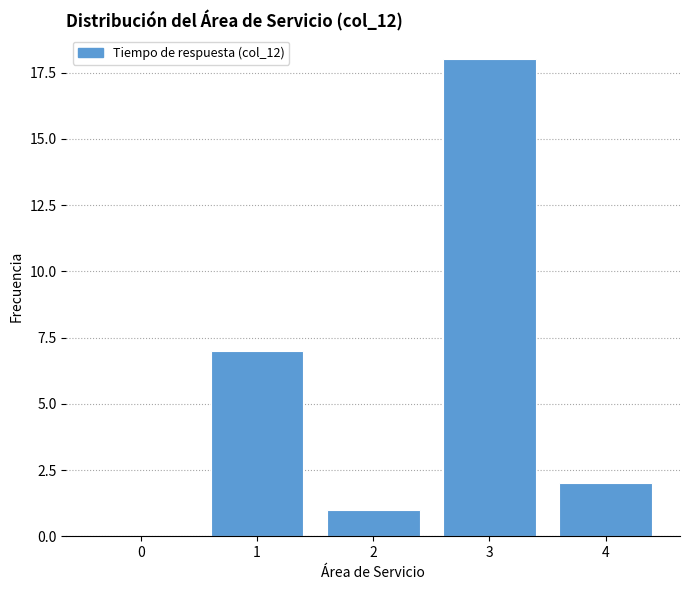

Reading left to right, list all the values displayed in this chart.

0=0	1=7	2=1	3=18	4=2